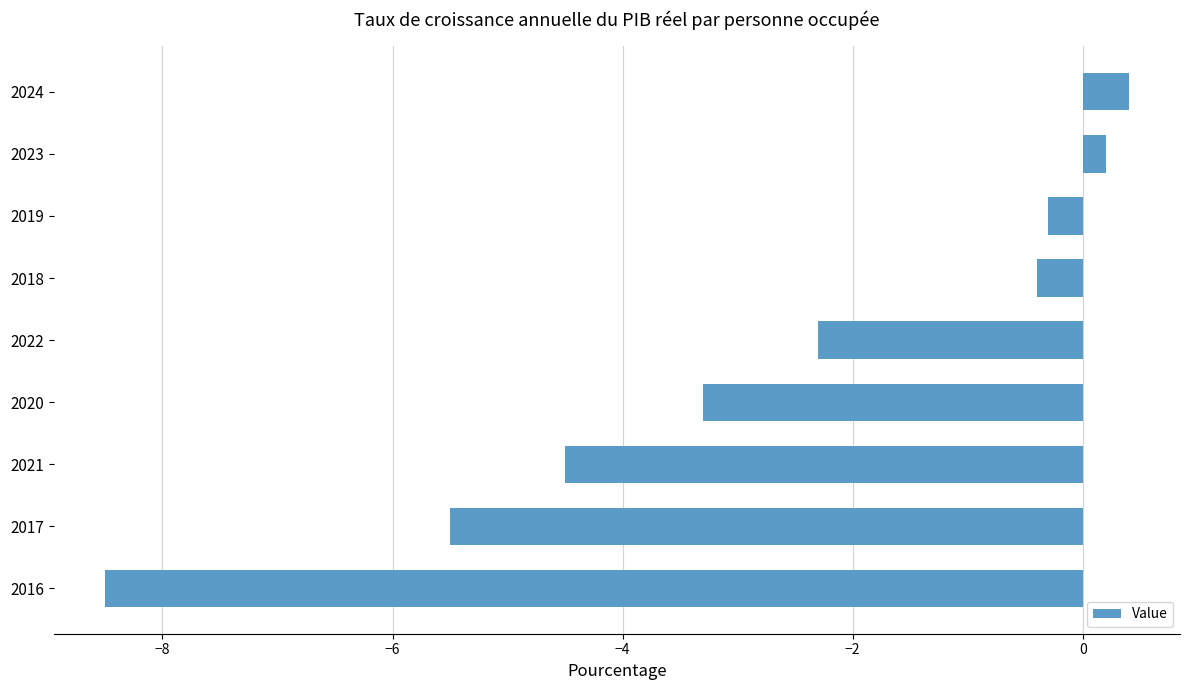

What is the smallest value displayed?

-8.5